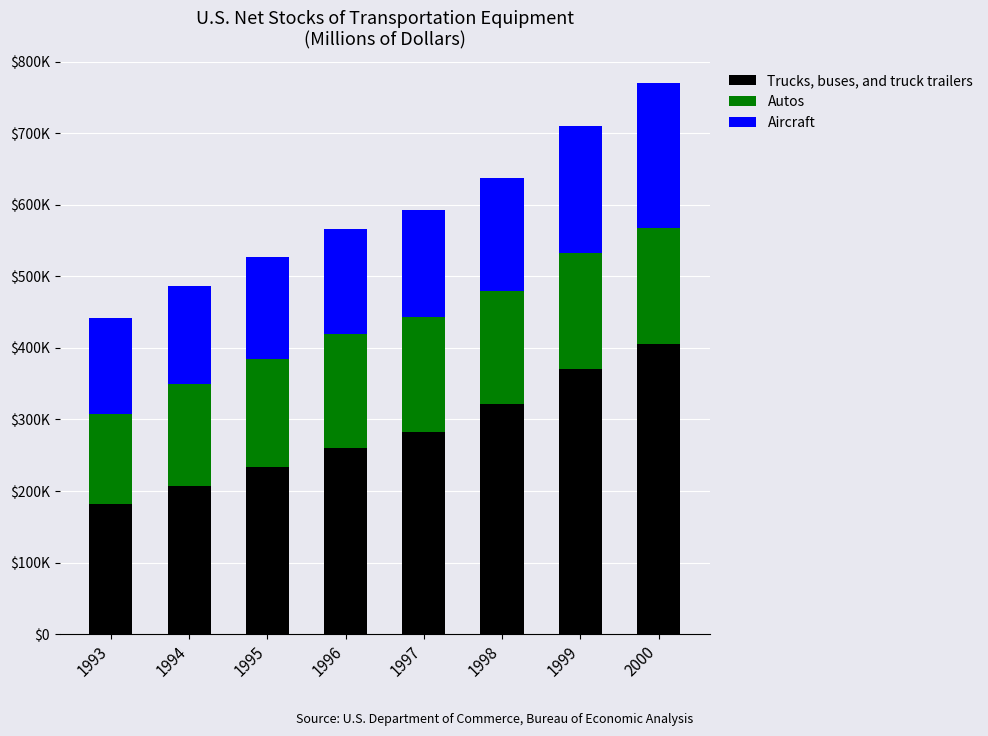

Are the bars grouped side by side (vs. stacked)?

No